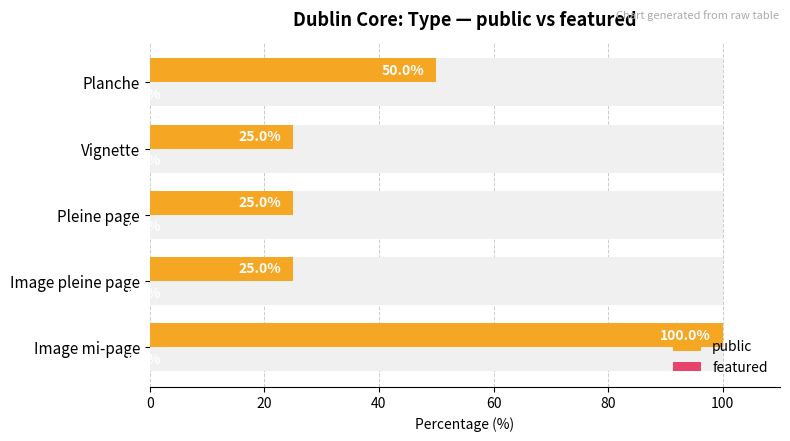

How many data points does each series have?

5